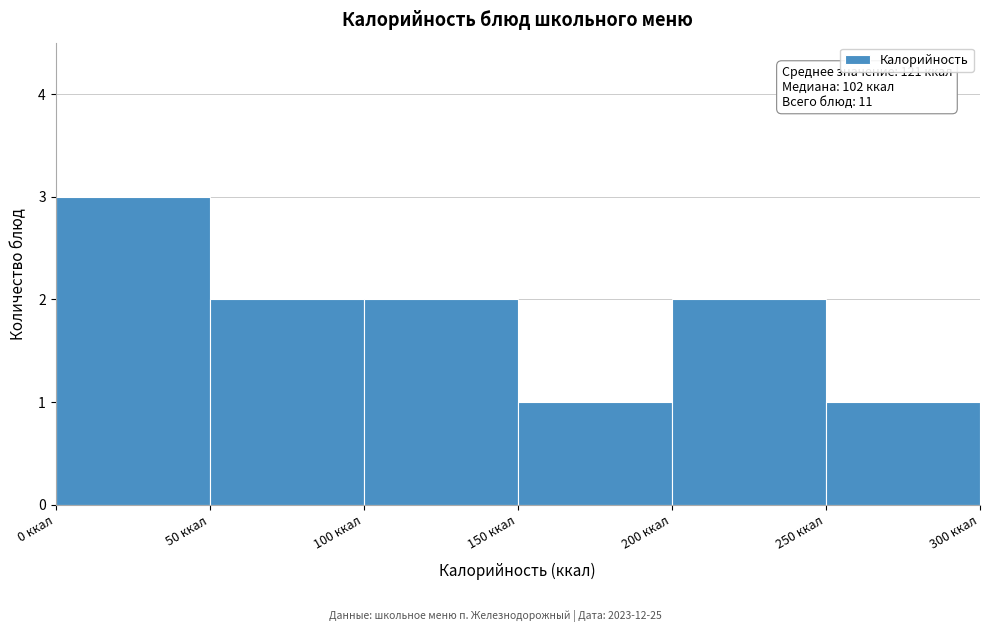

Which range on the x-axis has the tallest bar?

0 to 50